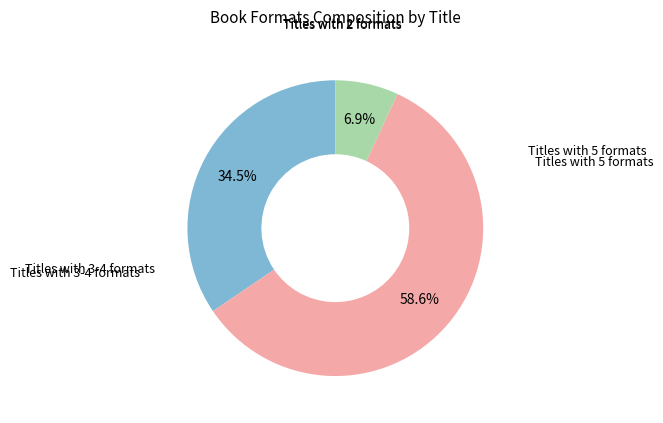

Does any single category account for the majority?

Yes